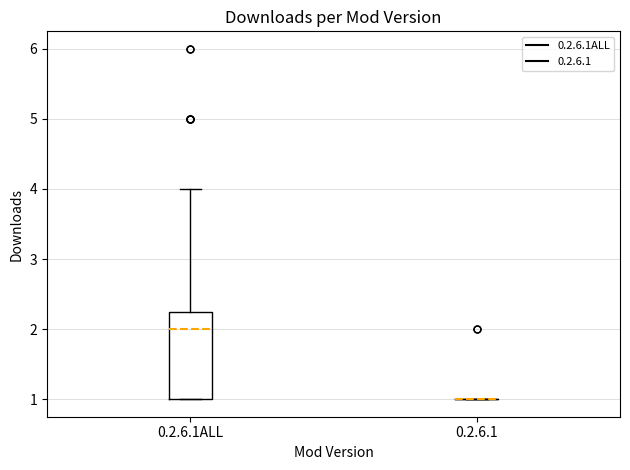

Reading left to right, read every box against the y-axis: the position of its median line, the range the box covers, and the ends of its whiskers. The values are not printed on the chart, so give them approximately, as read against the axis.

0.2.6.1ALL: median 2.0, box 1.0 to 2.3, whiskers 1.0 to 4.0
0.2.6.1: box collapsed to a line at 1.0, whiskers 1.0 to 1.0